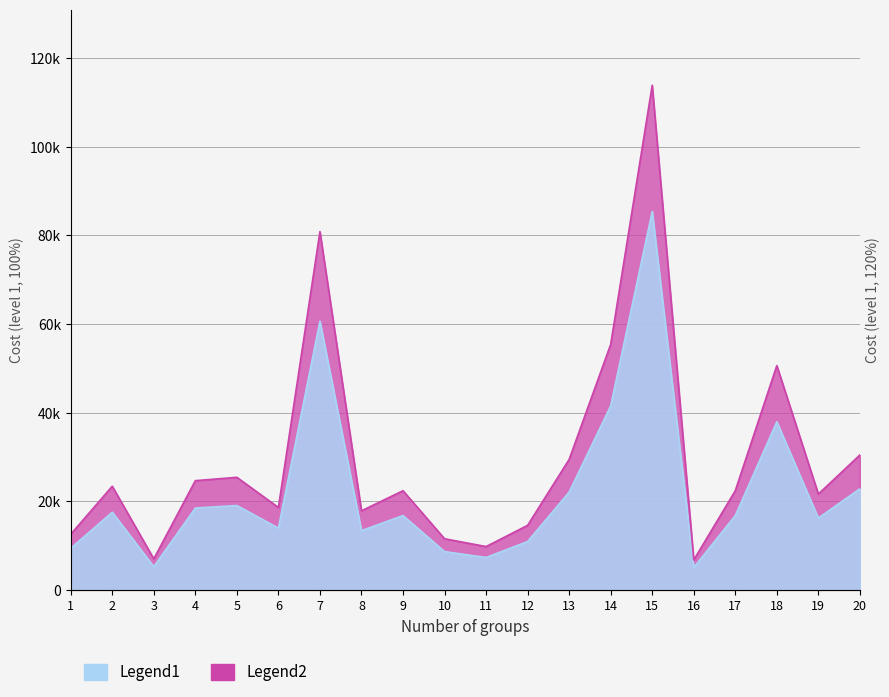

What are all the series names shown in the legend?

Legend1, Legend2